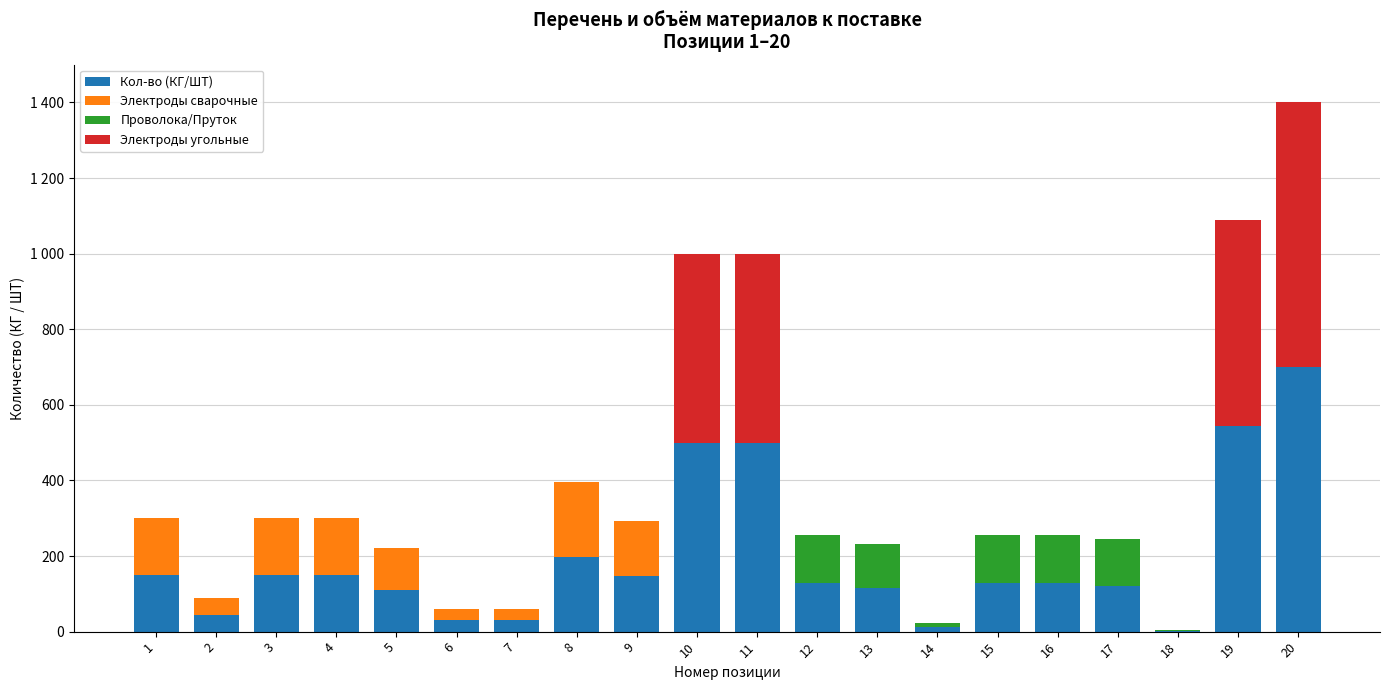

Are the bars grouped side by side (vs. stacked)?

No